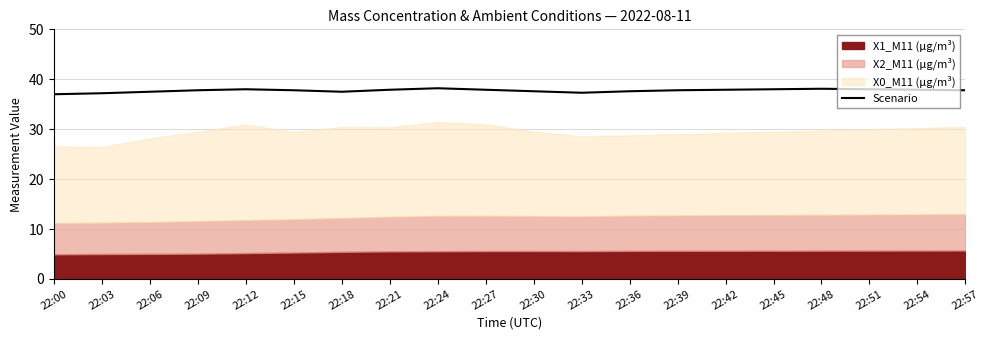

What is the difference between the maximum and minimum values?

1.2